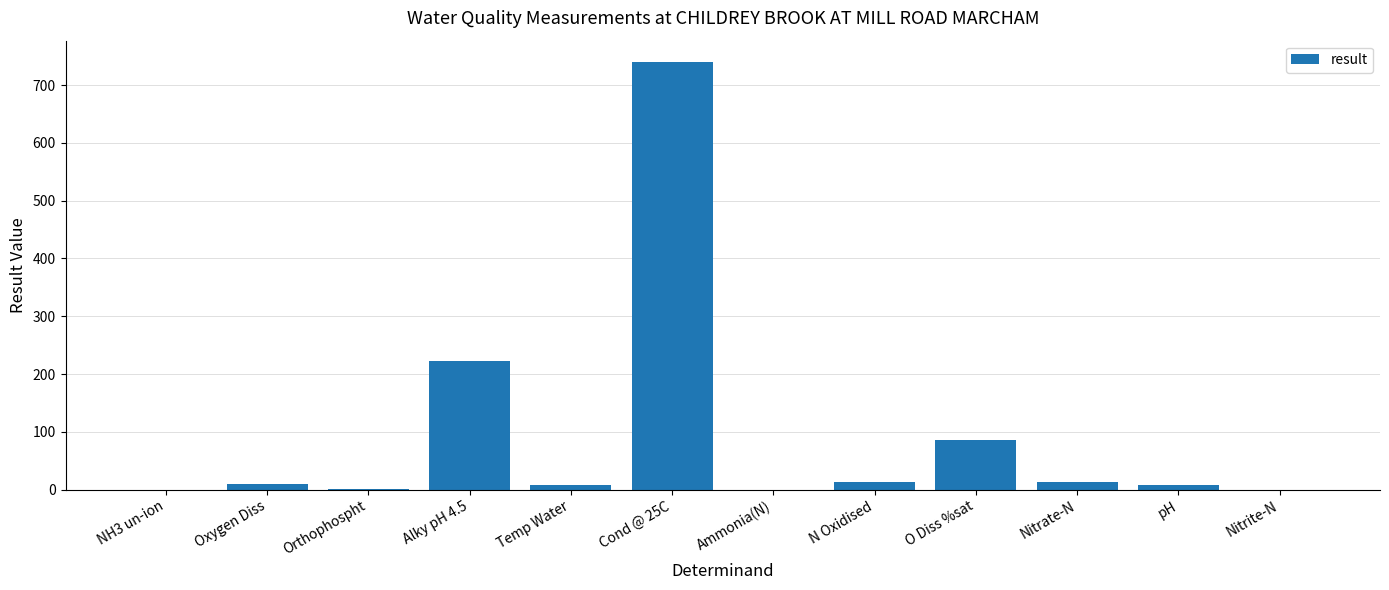

The chart shows a value of 10.2 at Oxygen Diss. True or false?

True